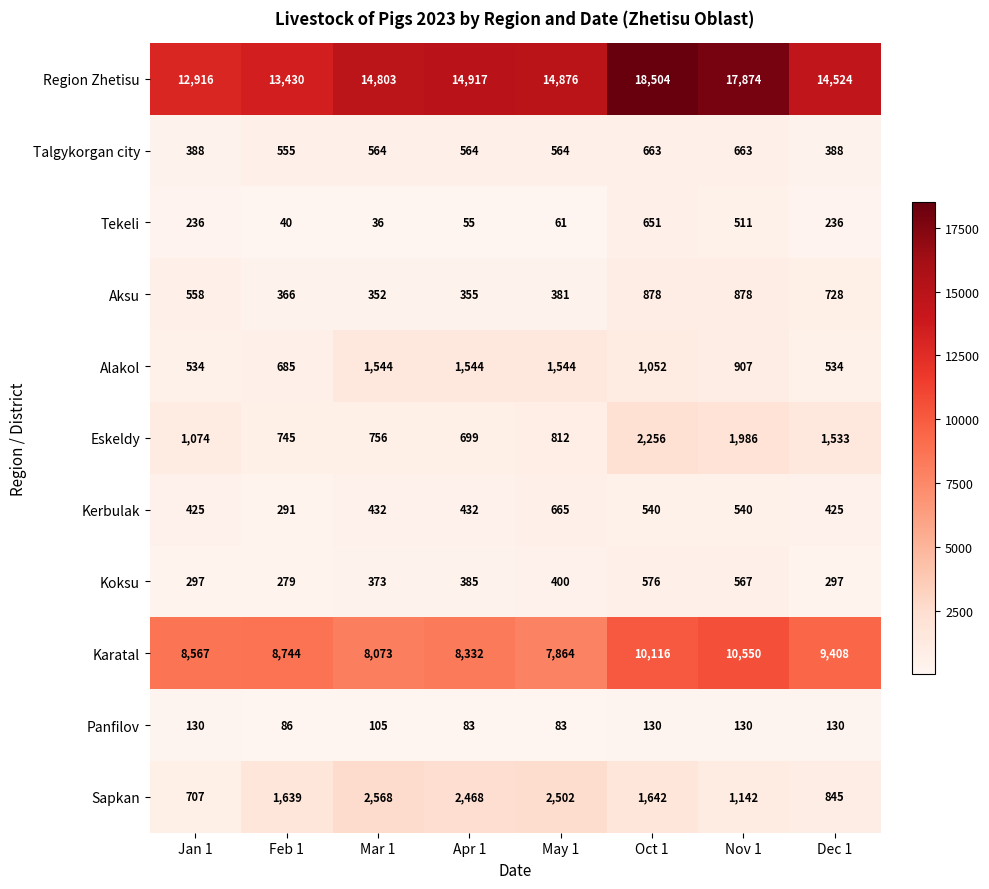

Which series changed the most between Feb 1 and Oct 1?

Region Zhetisu